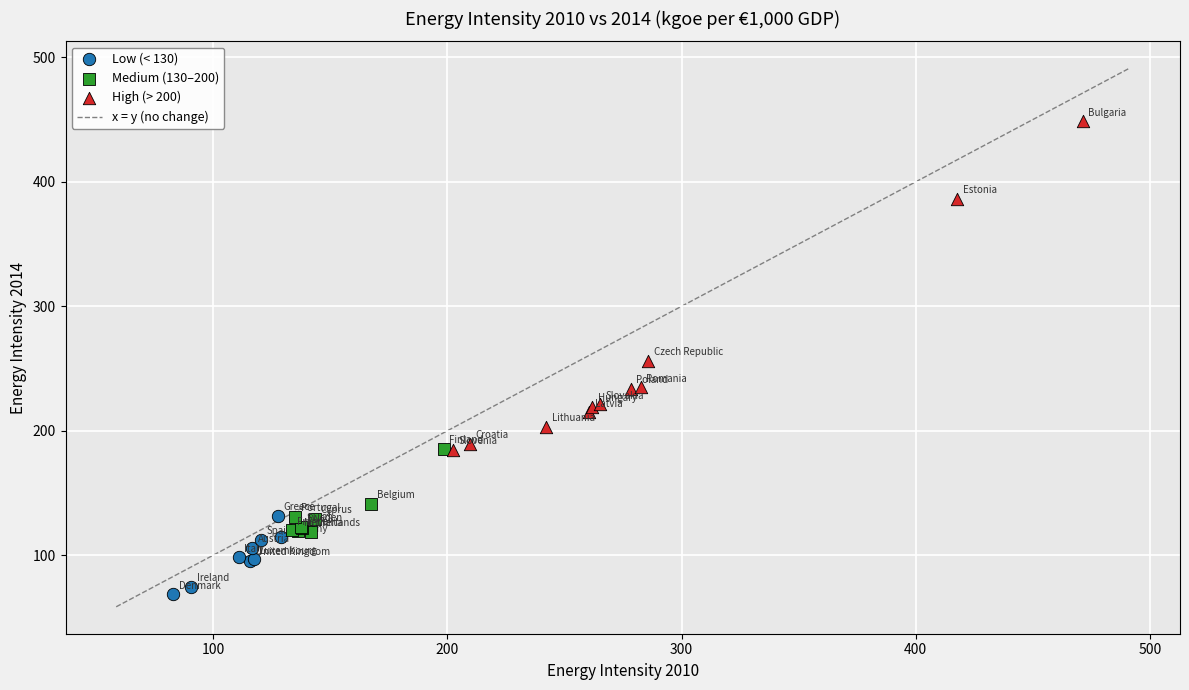

Which series has the largest Y range (max minus min)?

High (> 200)